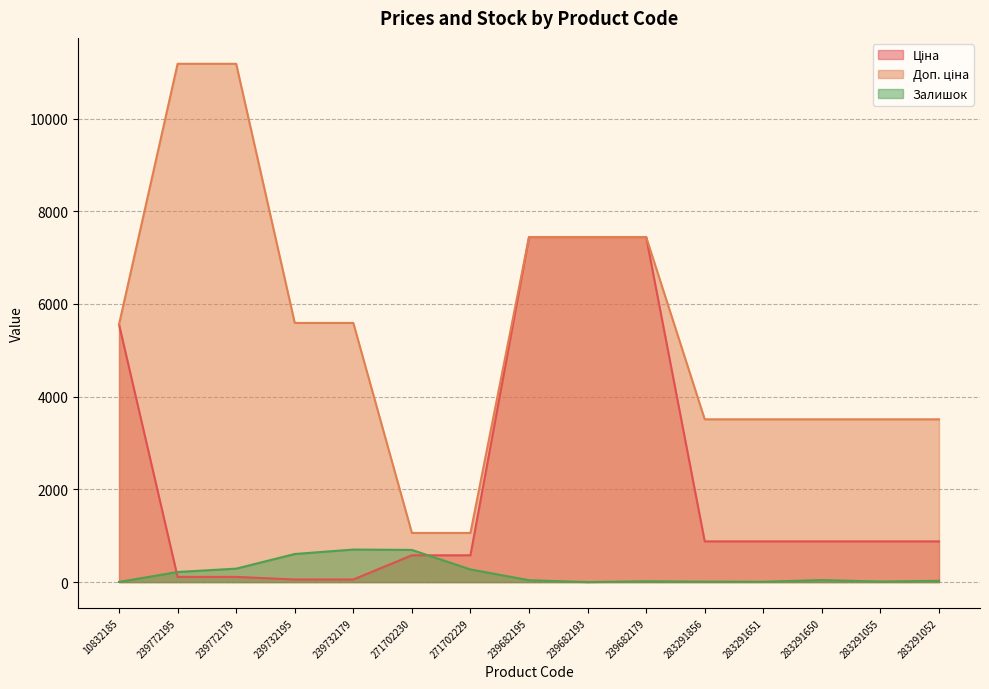

Is the value of Доп. ціна at 271702229 greater than the value of Залишок at 10832185?

Yes